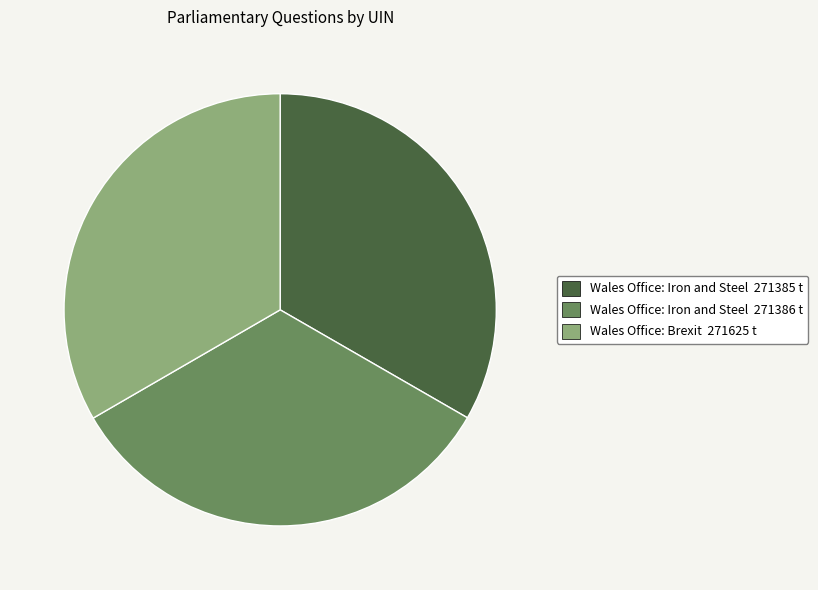

Is Wales Office: Iron and Steel 271386 t the majority of the pie?

No